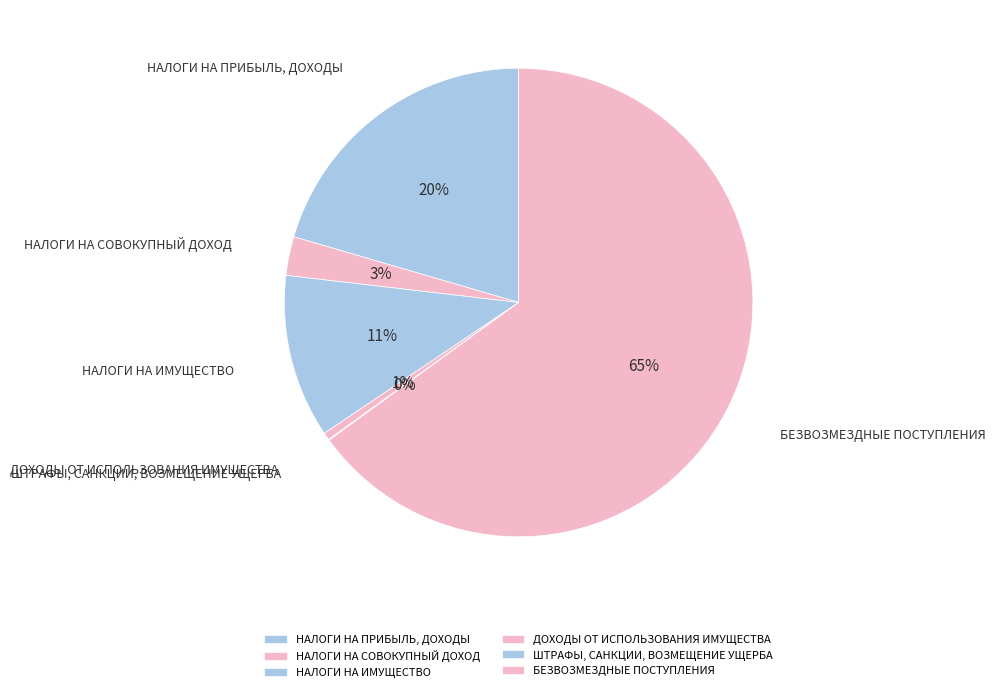

What percentage is the НАЛОГИ НА ПРИБЫЛЬ, ДОХОДЫ slice, to the nearest percent?

20%